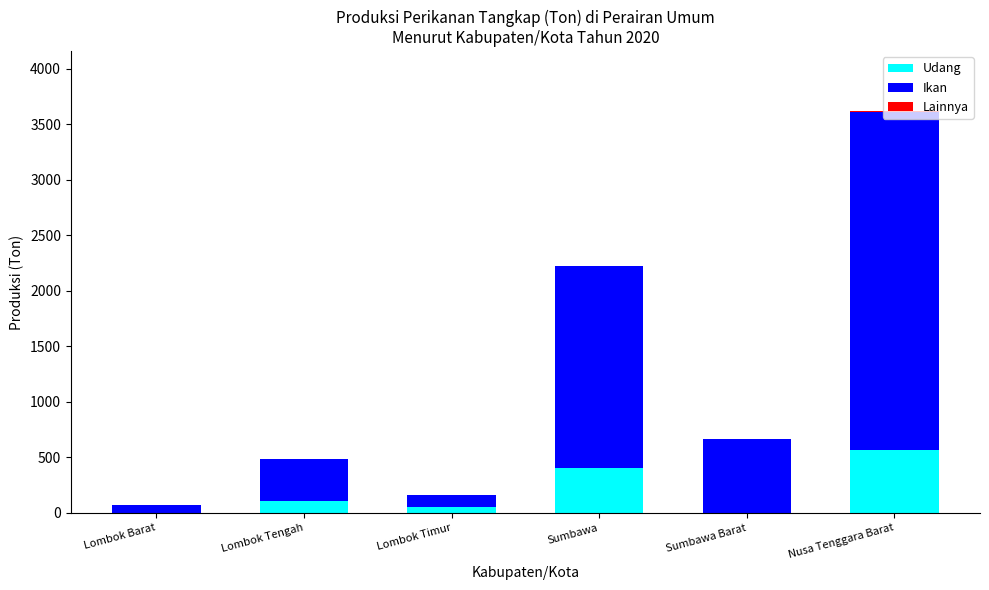

What is the difference between the Udang values at Sumbawa Barat and Lombok Timur?

52.0